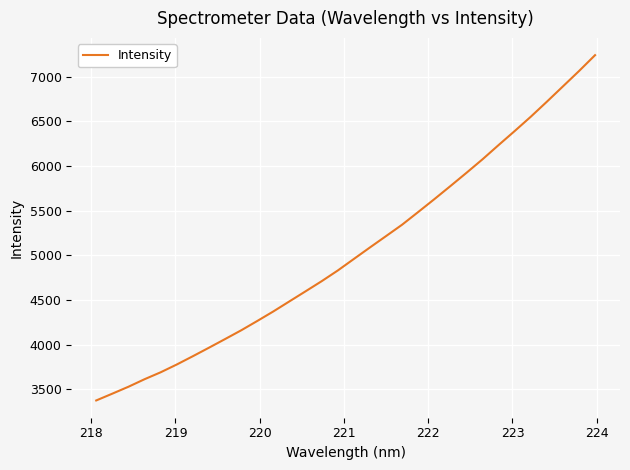

What is the maximum value shown in the chart?

7242.7